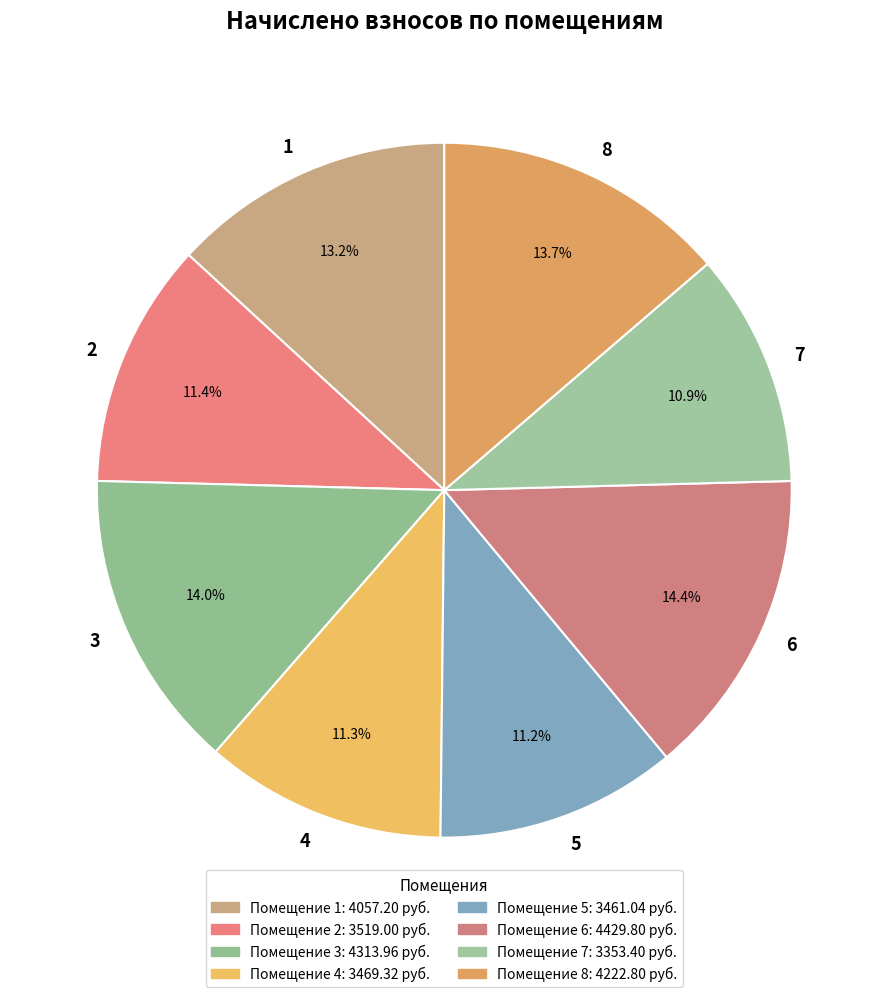

To the nearest percent, what portion does 1 represent?

13%